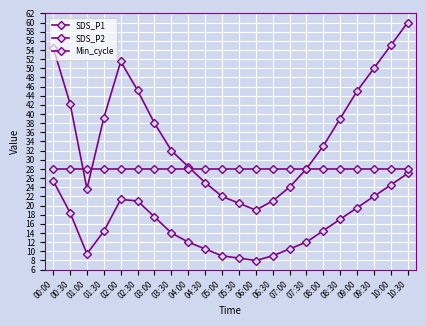

True or false: SDS_P1 has more than 1 interior local peaks.

False